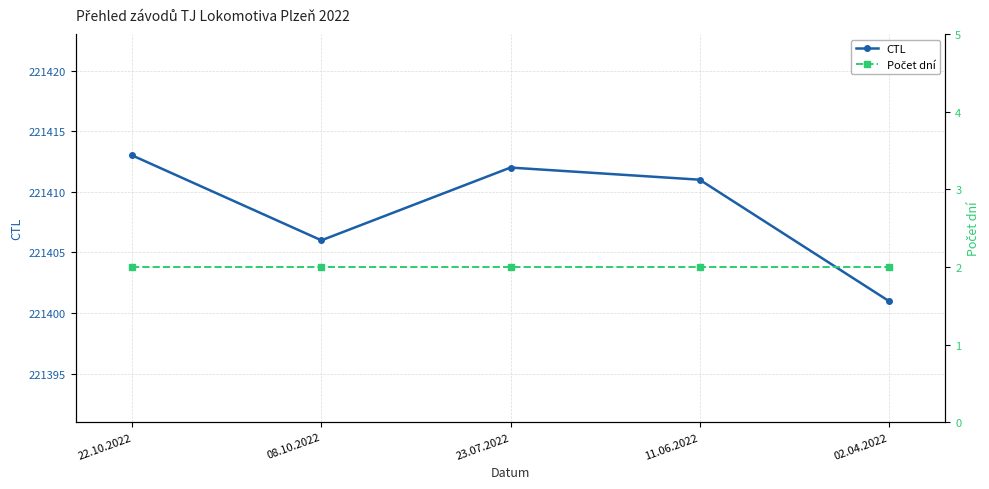

What position from the left is 22.10.2022?

1